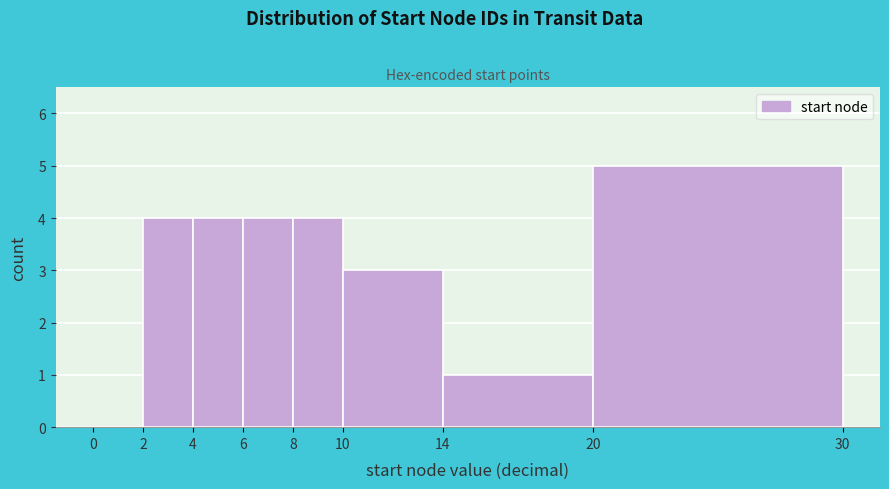

Reading left to right, transcribe this chart: for each bar, give the range it covers on the x-axis and its height. The values are not printed on the chart, so give them approximately, as read against the axis.

0 to 2: 0
2 to 4: 4
4 to 6: 4
6 to 8: 4
8 to 10: 4
10 to 14: 3
14 to 20: 1
20 to 30: 5